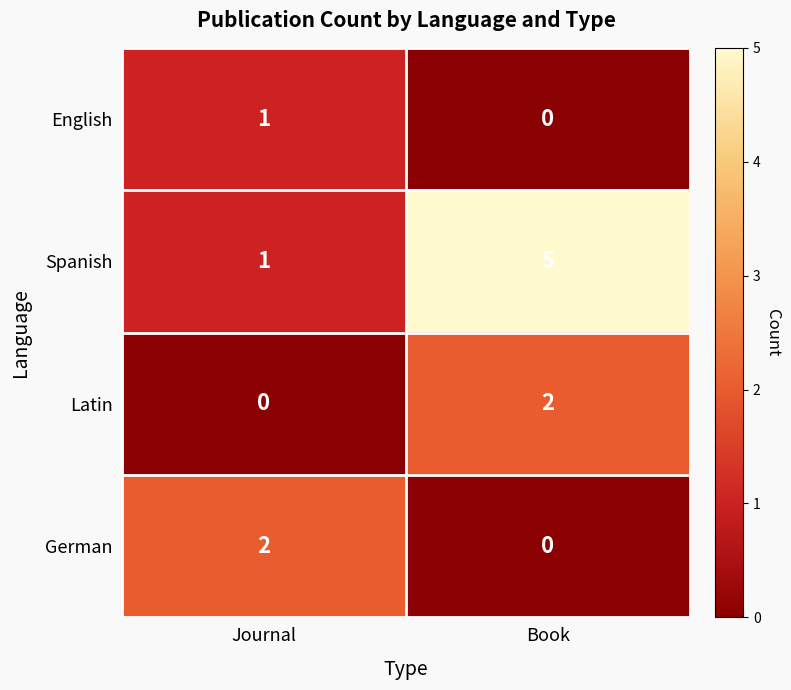

What is the sum of the Spanish values at Journal and Book?

6